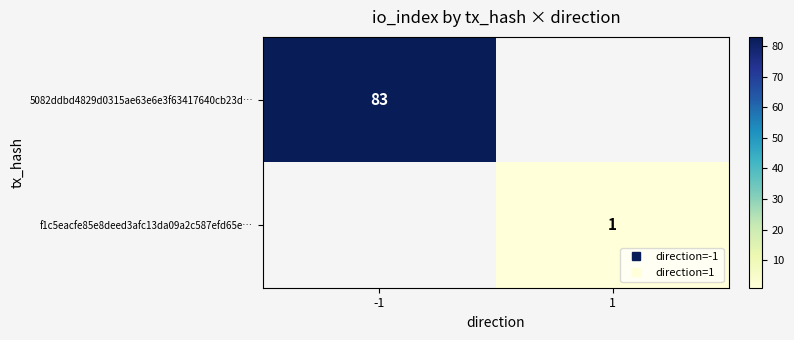

Rank the series by their maximum value, from highest to lowest.

5082ddbd4829d0315ae63e6e3f63417640cb23d…, f1c5eacfe85e8deed3afc13da09a2c587efd65e…